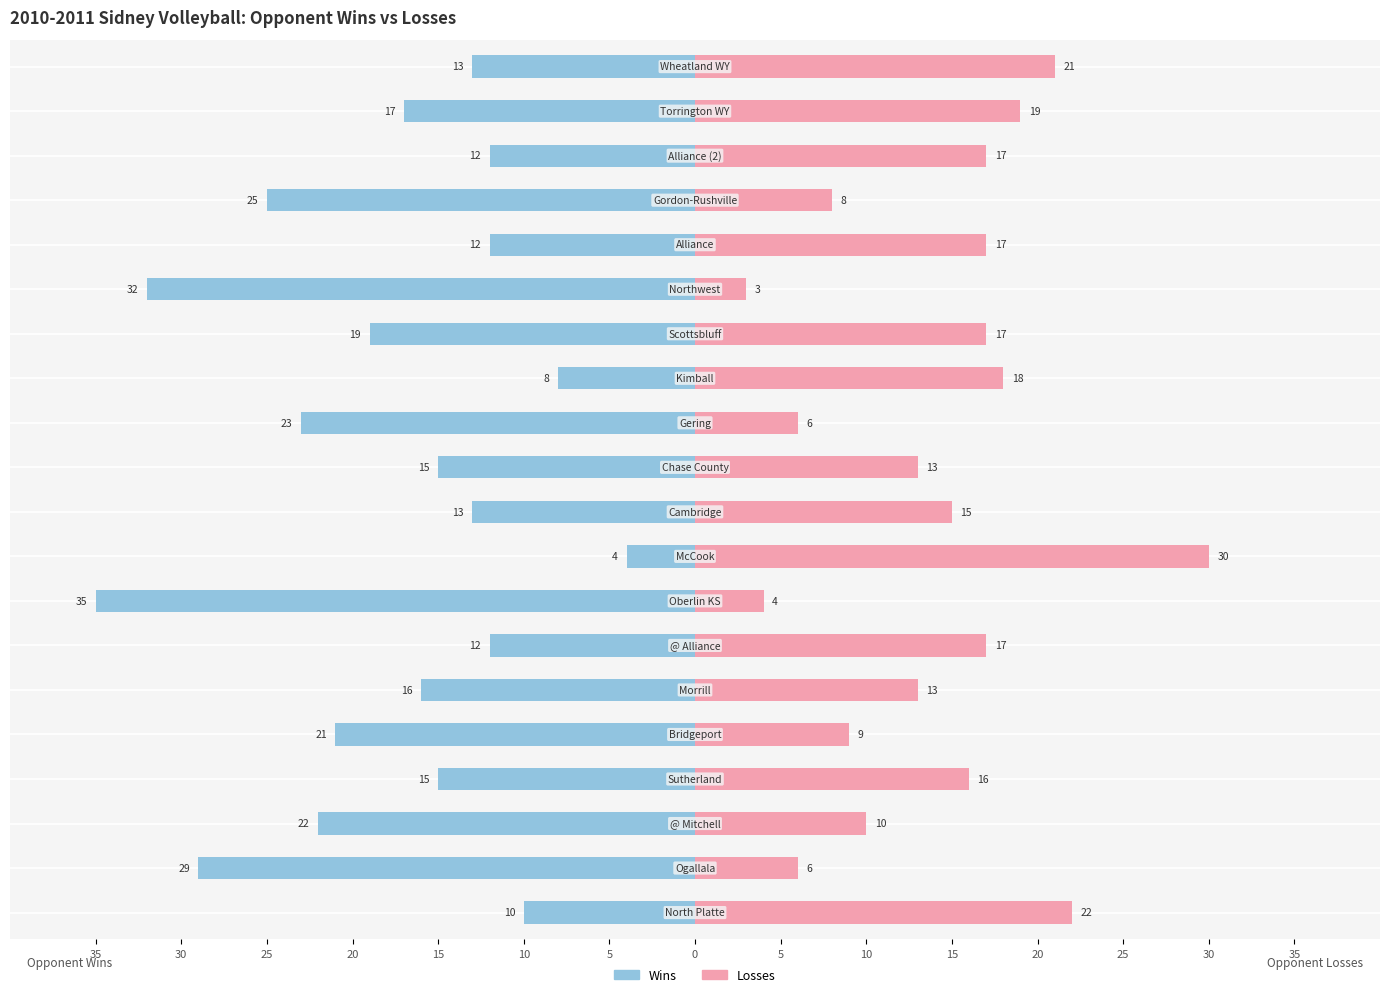

What is the difference between the maximum and minimum values in the Losses series?

27